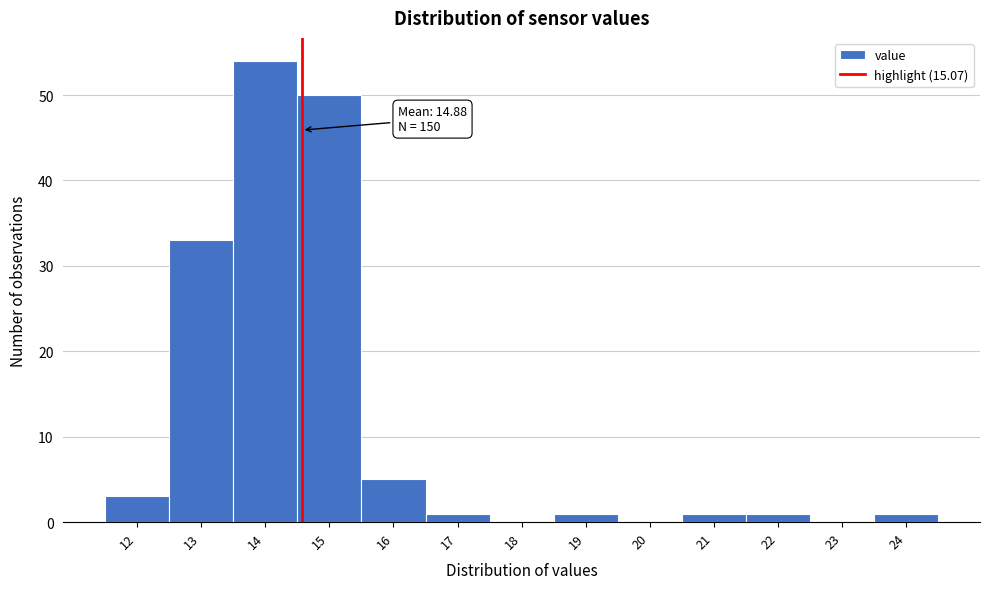

Reading right to left, transcribe all the data shown in this chart.

24=1	23=0	22=1	21=1	20=0	19=1	18=0	17=1	16=5	15=50	14=54	13=33	12=3